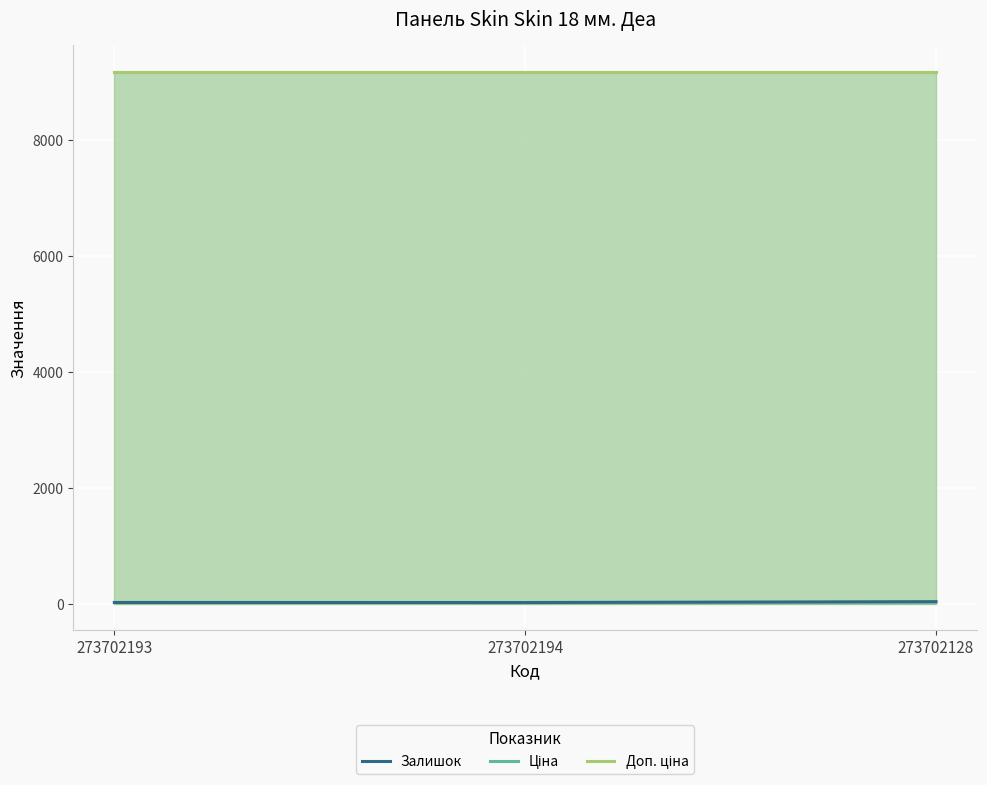

Does the chart display data point markers on the line(s)?

No